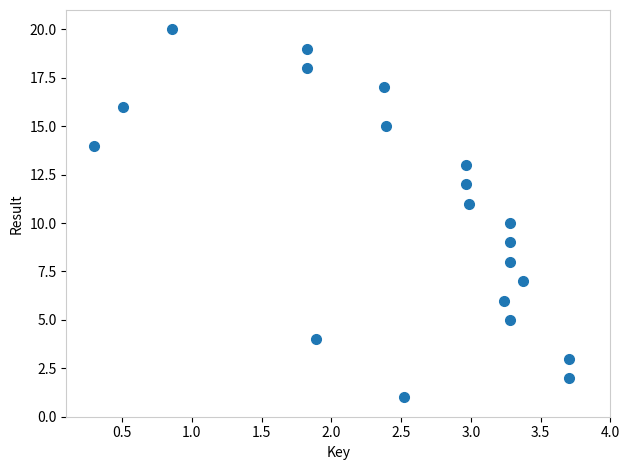

What is the range of Y values (max minus min)?

19